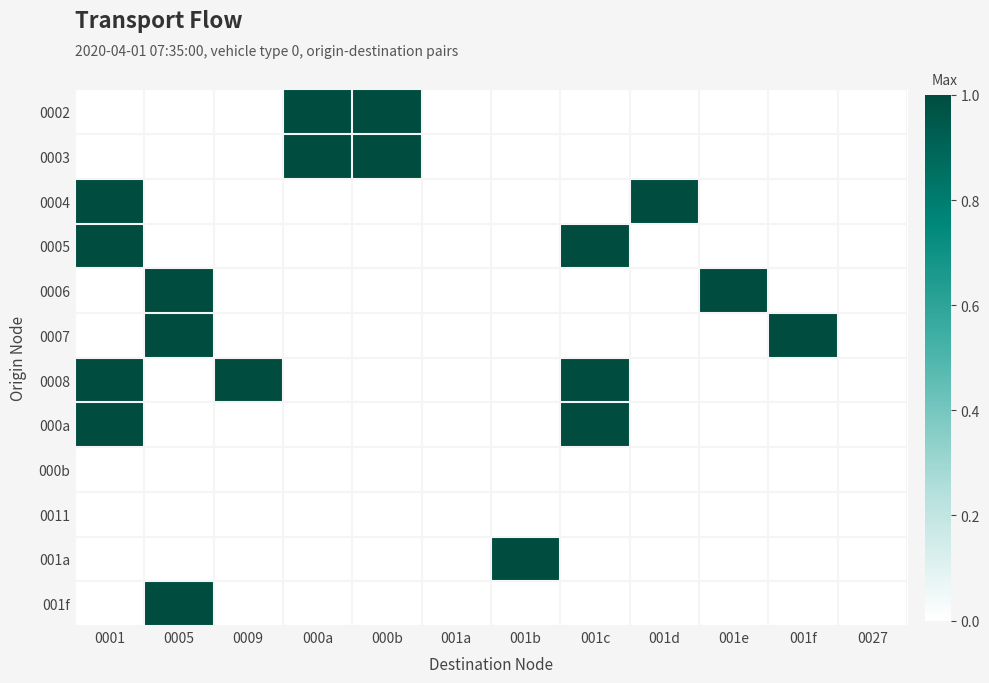

How many distinct data groups are displayed?

12